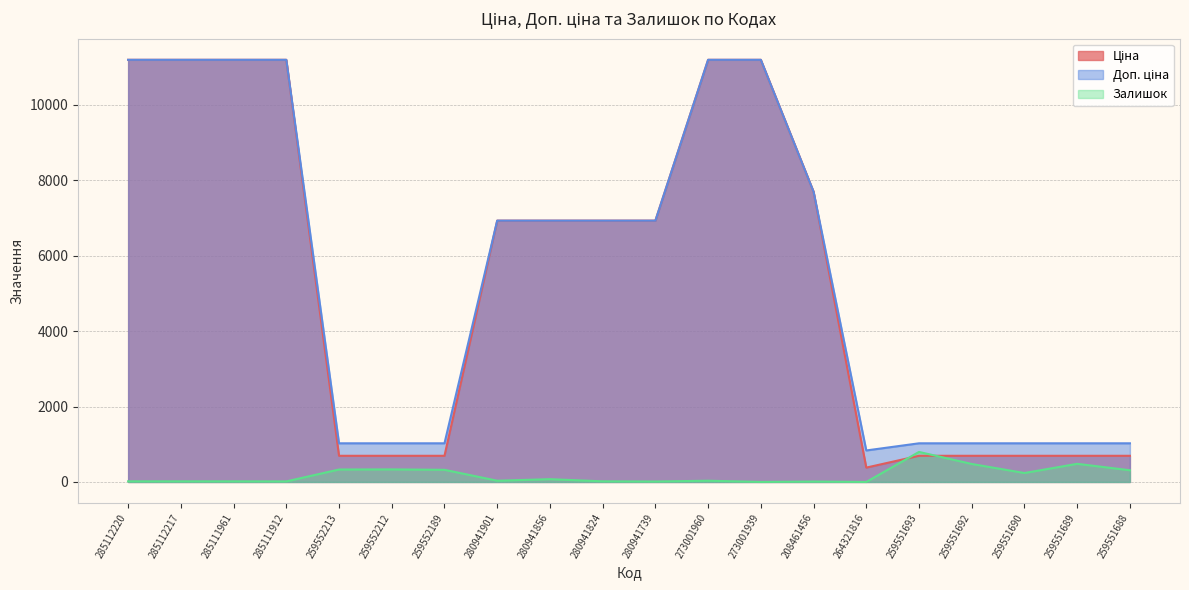

What is the label of the 8th point from the left?

280941901